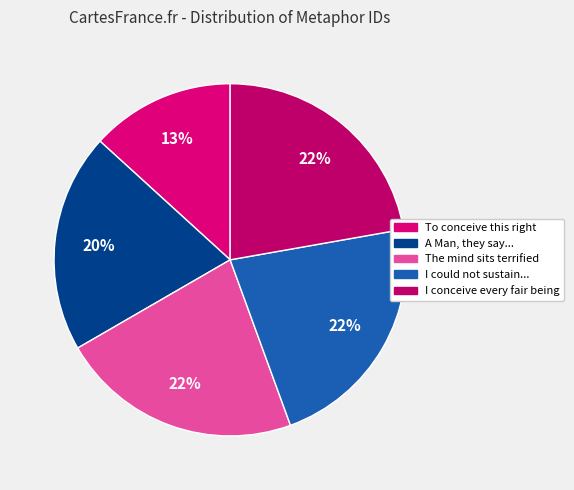

Rank the categories by value from lowest to highest.

To conceive this right, A Man, they say, wears the Picture, The mind sits terrified, I could not sustain the picture, I conceive every fair being